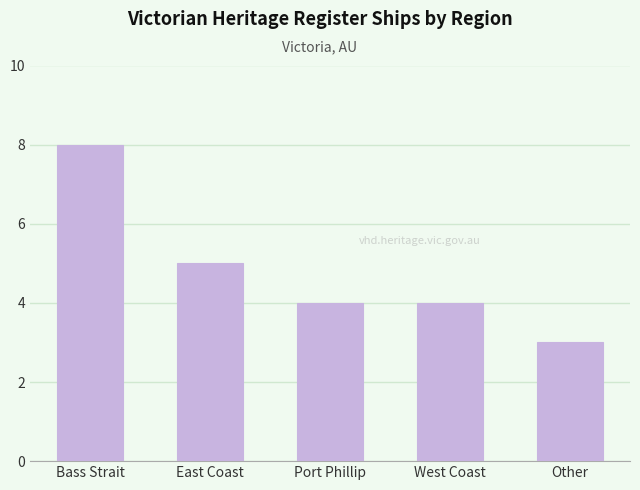

What is the change in value from East Coast to West Coast?

-1